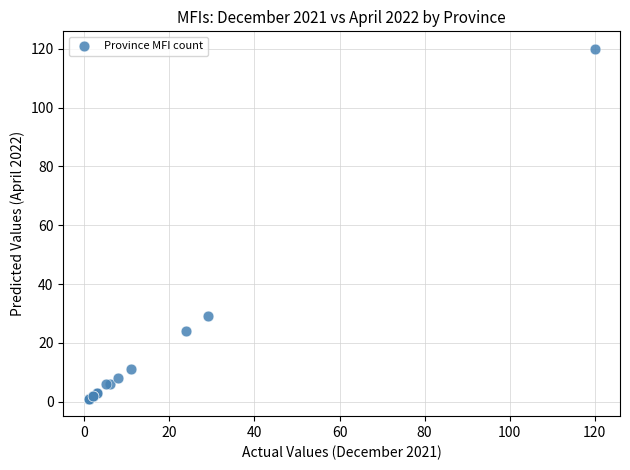

What Y value in the scatter plot is closest to 60?

29